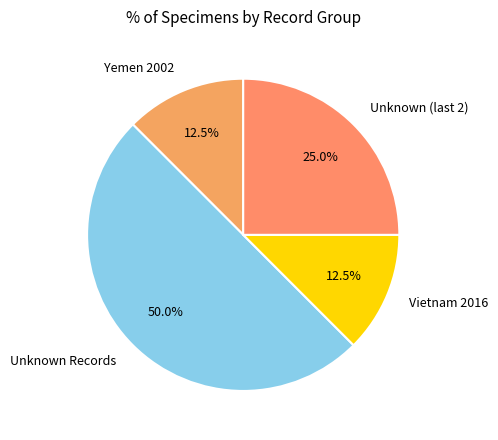

Combined, what portion of the pie is Vietnam 2016 and Unknown Records?

62.5%